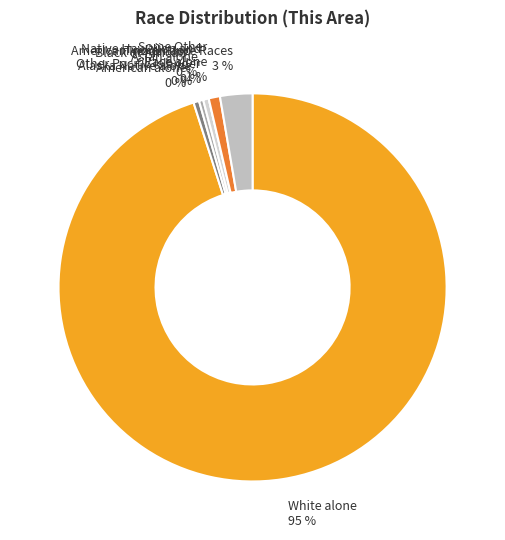

Is it true that Black or African
American alone is 0% of the pie?

True